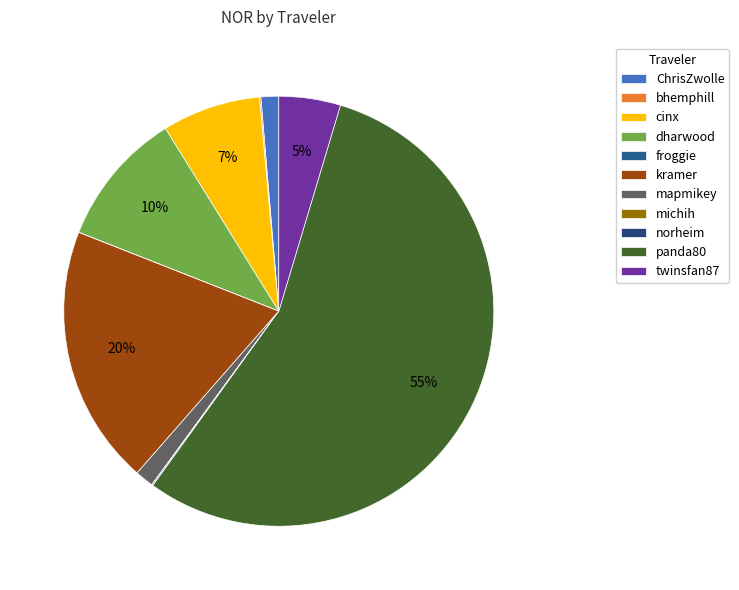

Rank the categories by value from lowest to highest.

froggie, michih, norheim, bhemphill, ChrisZwolle, mapmikey, twinsfan87, cinx, dharwood, kramer, panda80